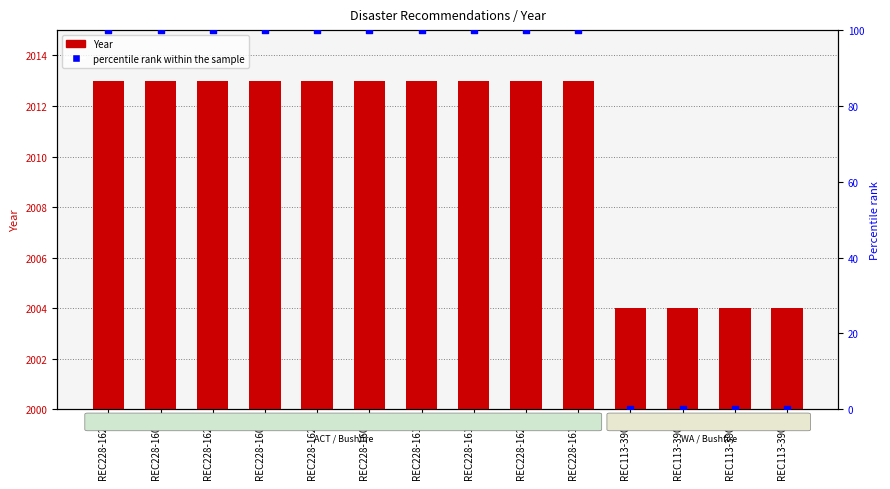

At which category is the sum across all series the highest?

REC228-1623